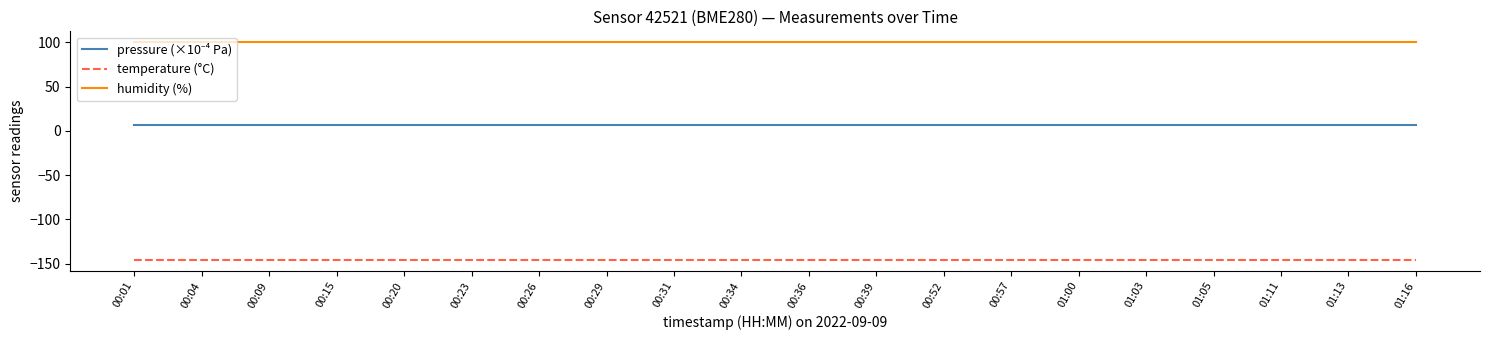

True or false: humidity (%) and temperature (°C) cross at least once.

False